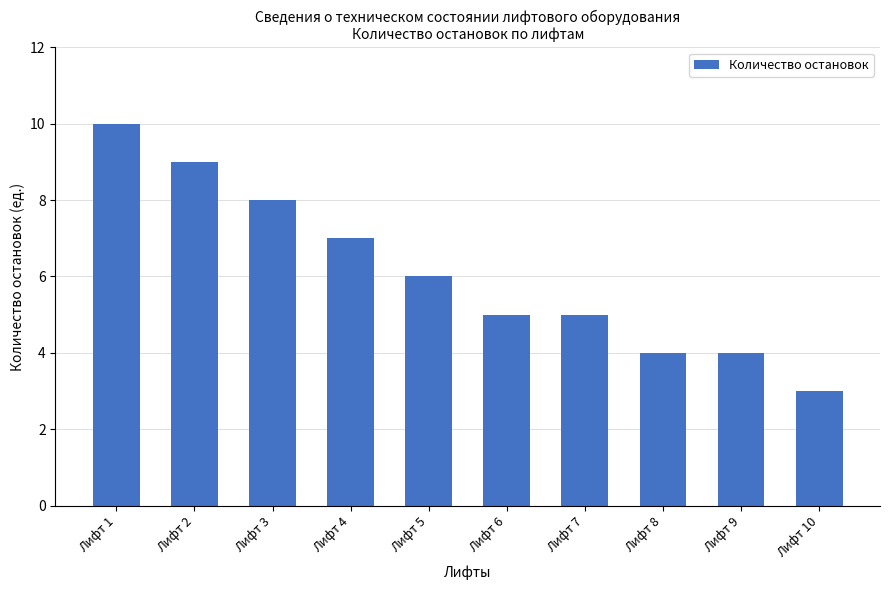

The value at Лифт 6 is 5. True or false?

True